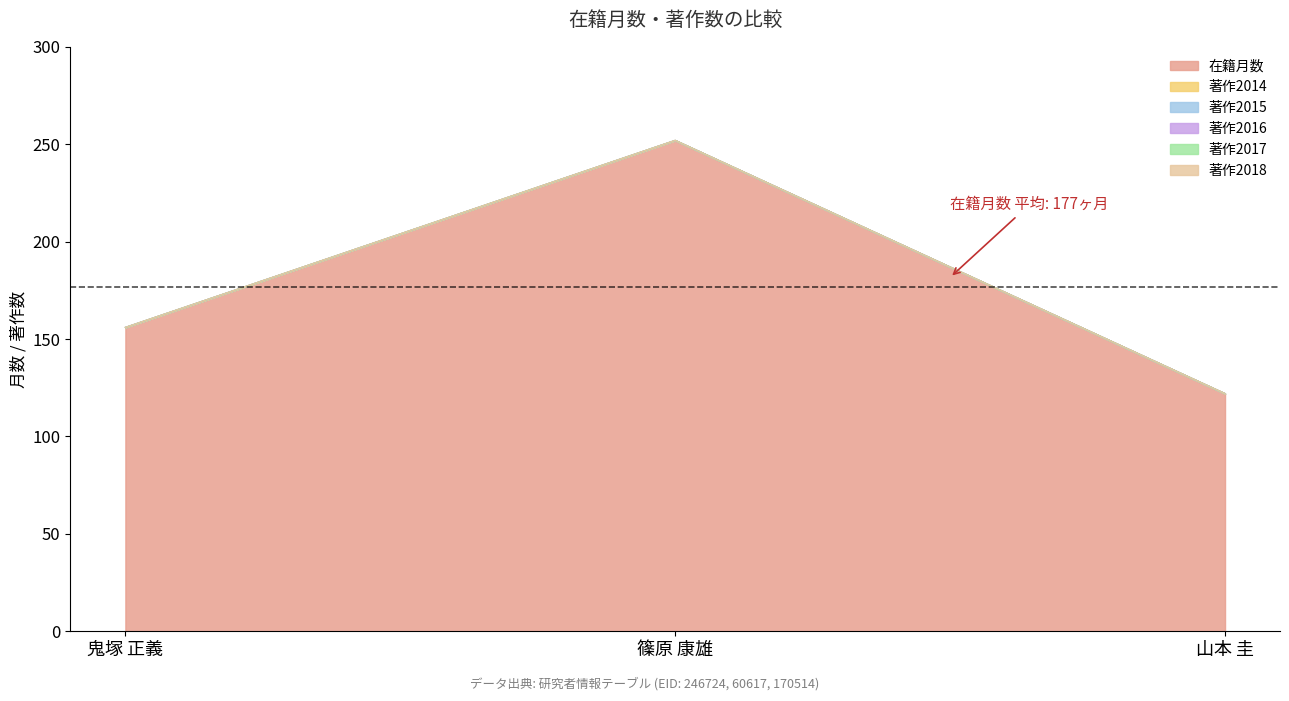

What are all the series names shown in the legend?

在籍月数, 著作2014, 著作2015, 著作2016, 著作2017, 著作2018